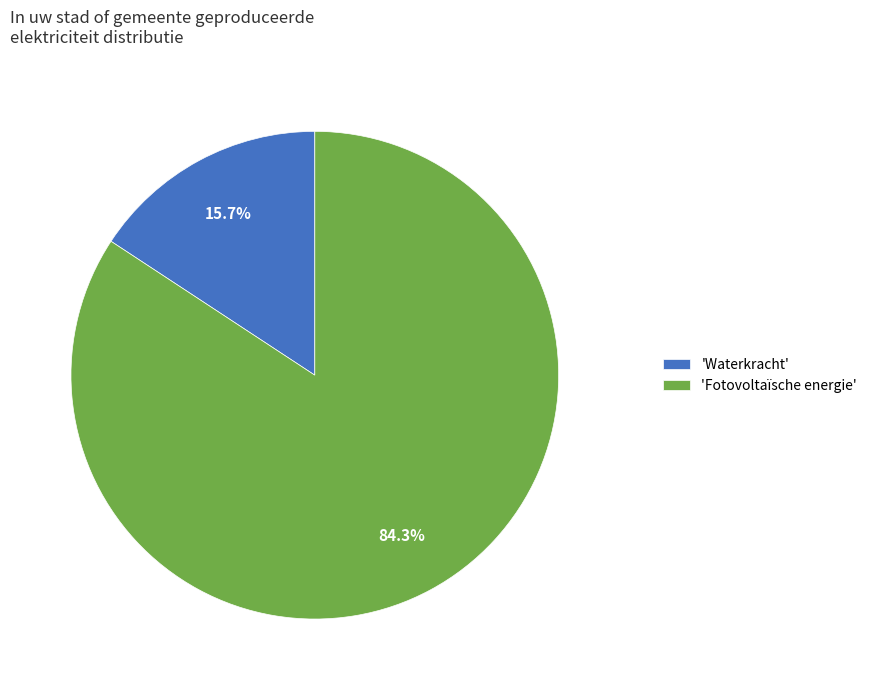

Is there any slice that represents more than half of the pie?

Yes